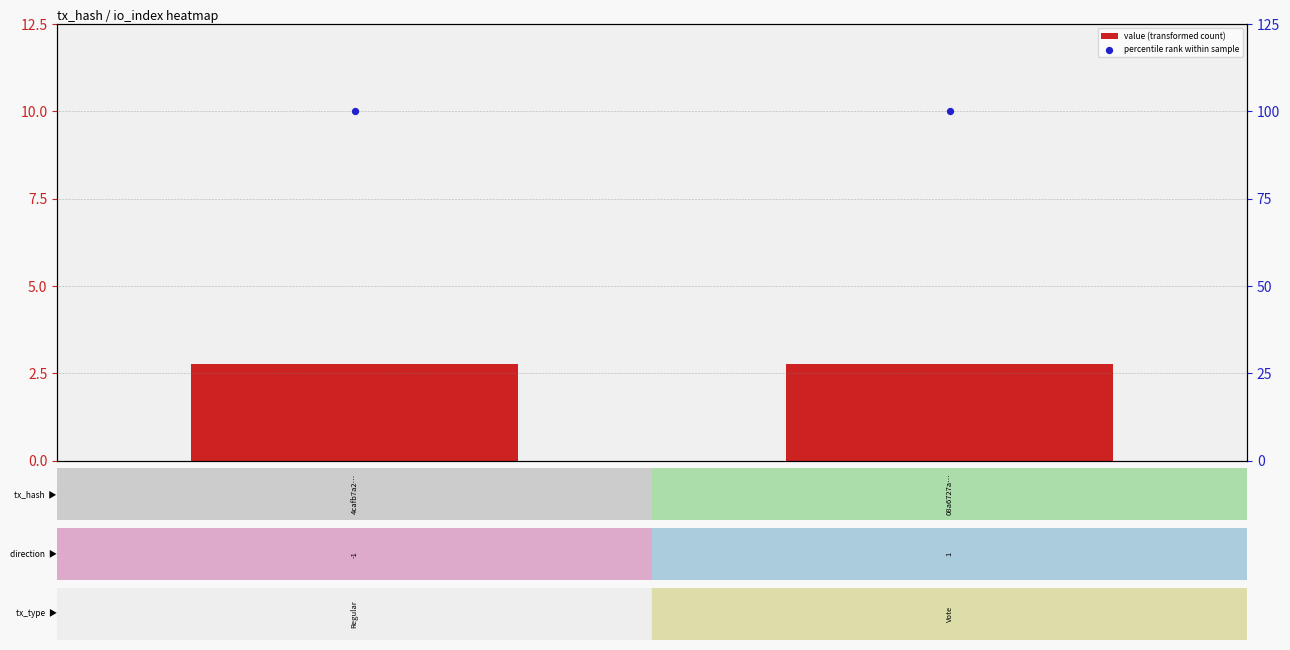

At how many categories does at least one series exceed 78?

2